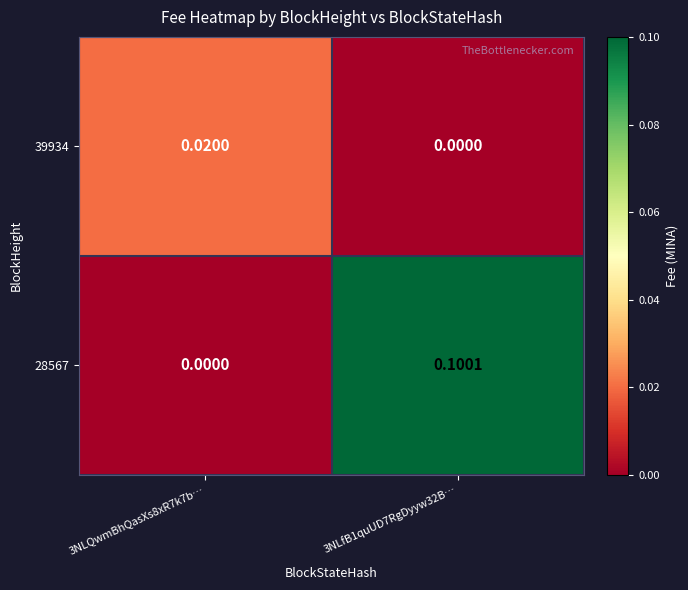

Rank the series by their average value, from highest to lowest.

28567, 39934